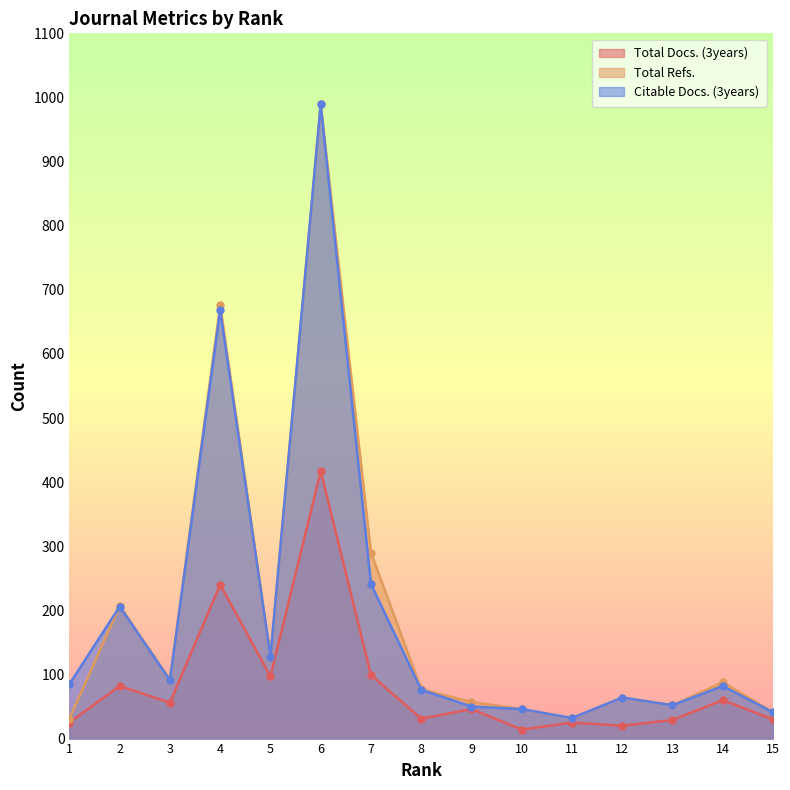

Reading left to right, transcribe all the data shown in this chart.

Total Docs. (3years): 25	82	56	240	97	417	99	31	46	14	25	20	29	60	30
Total Refs.: 31	207	92	676	128	989	290	77	57	46	32	64	52	88	41
Citable Docs. (3years): 85	206	91	668	128	989	241	76	50	46	32	64	52	82	41